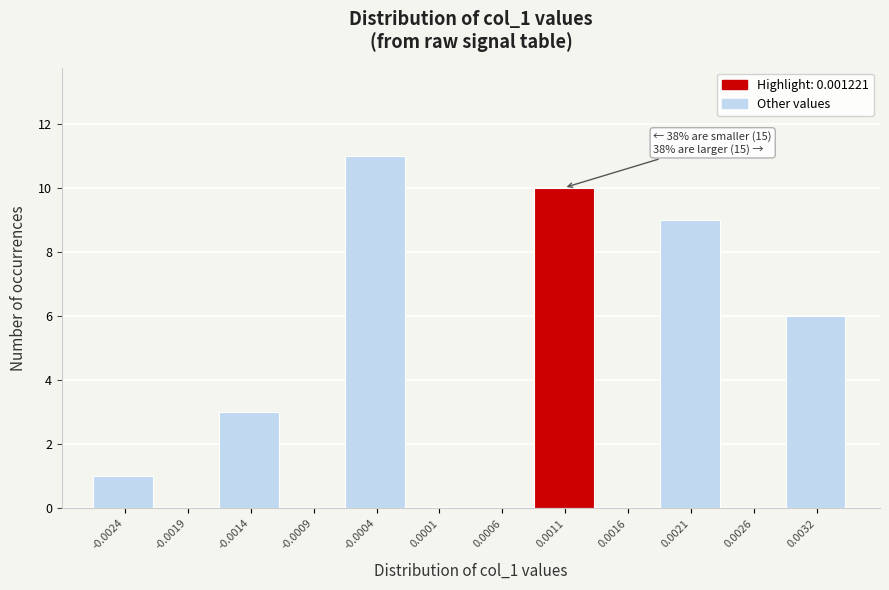

Reading left to right, list all the values displayed in this chart.

-0.0024=1	-0.0019=0	-0.0014=3	-0.0009=0	-0.0004=11	0.0001=0	0.0006=0	0.0011=10	0.0016=0	0.0021=9	0.0026=0	0.0032=6